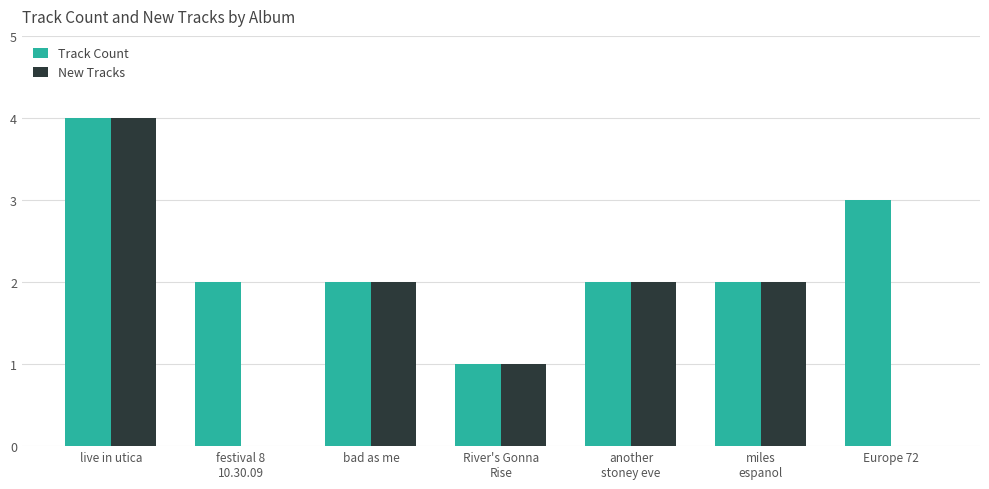

The New Tracks series shows 4 at live in utica. True or false?

True